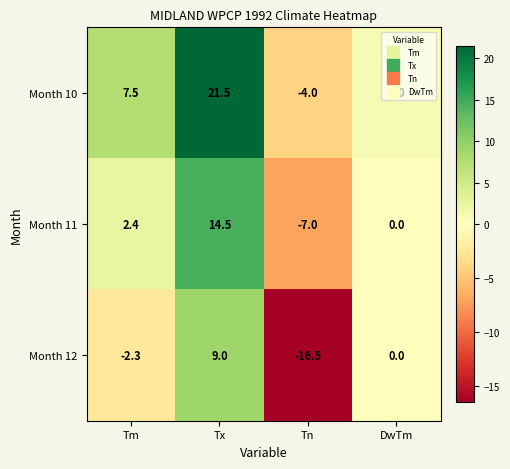

What is the sum of the Month 12 values at Tx and Tm?

6.7